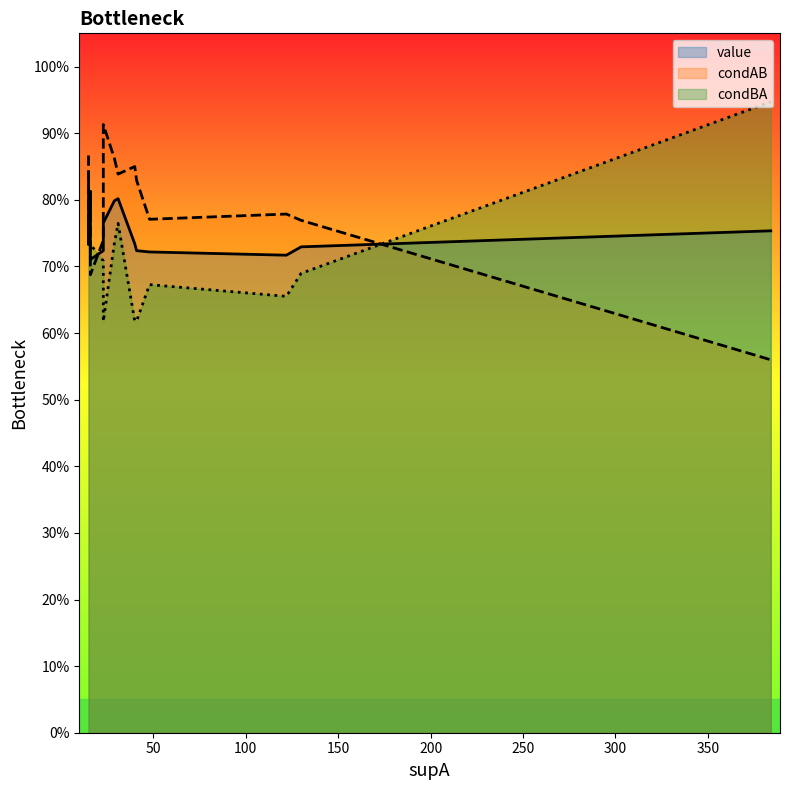

At which label is condAB closest to 0?

384